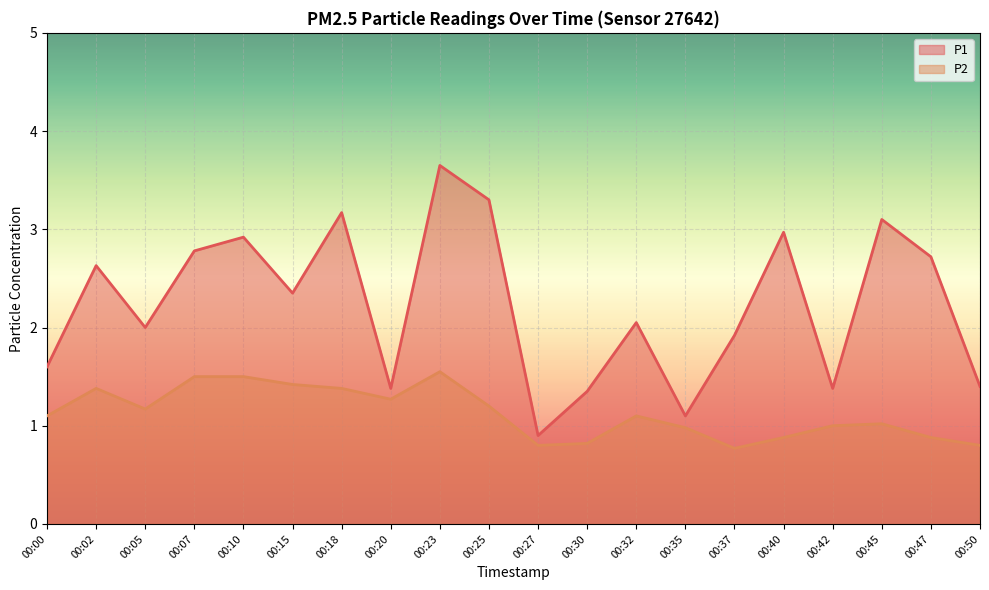

The value of P1 at 00:07 is 4.9. True or false?

False